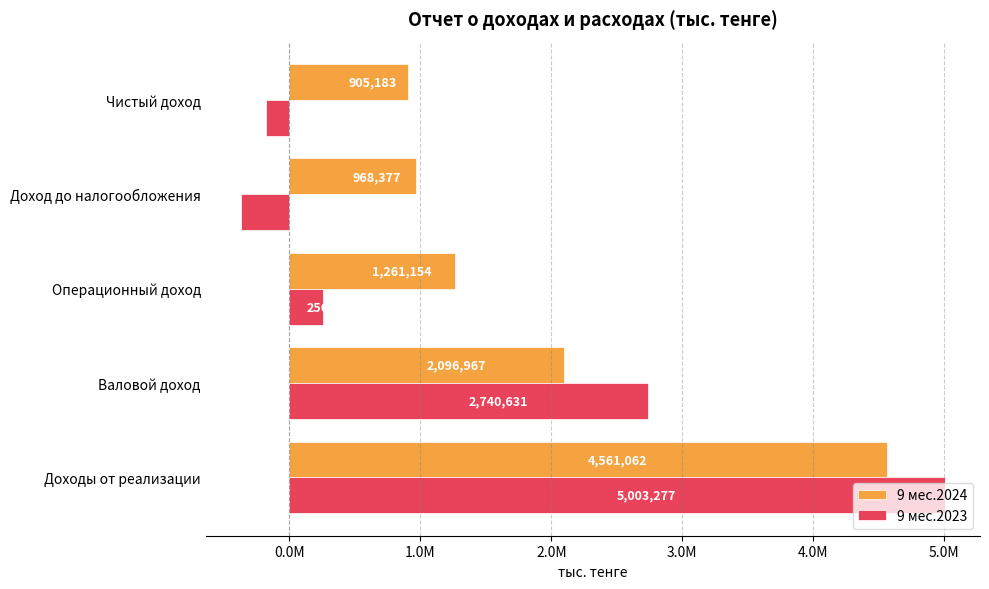

What are all the series names shown in the legend?

9 мес.2024, 9 мес.2023